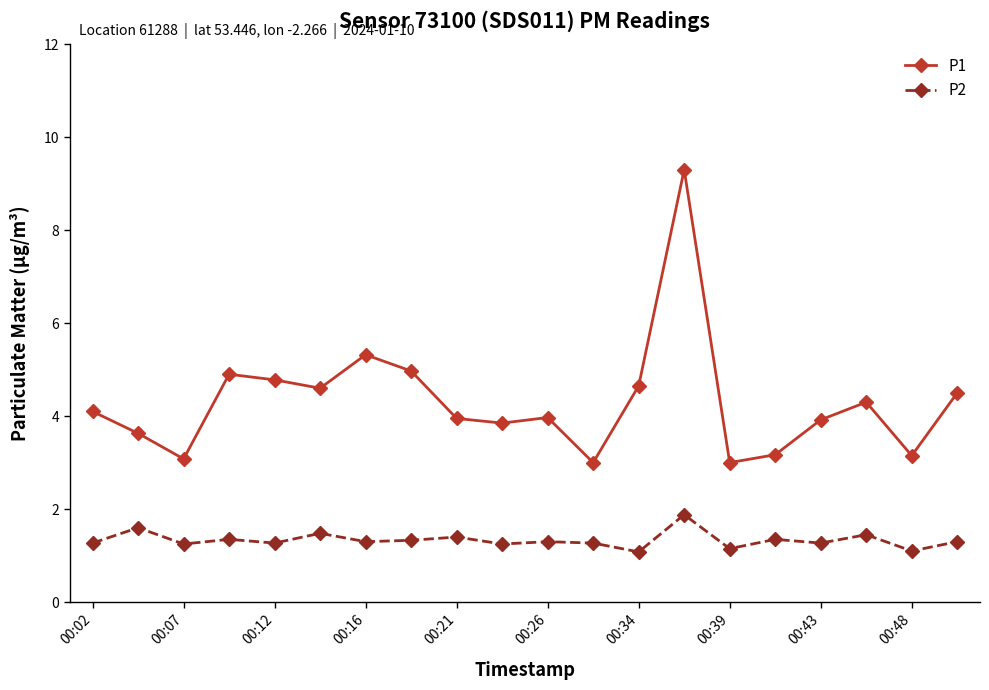

What is the maximum value for P1?

9.3